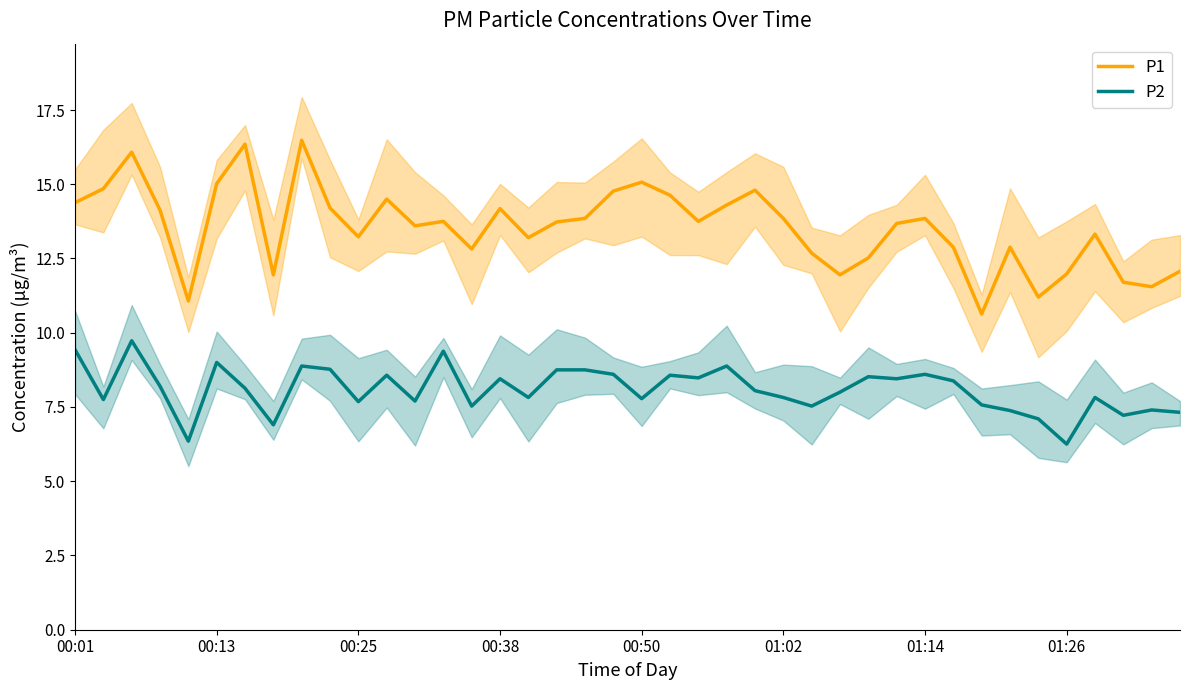

Is it true that P2 equals 12.0 at 00:25?

False